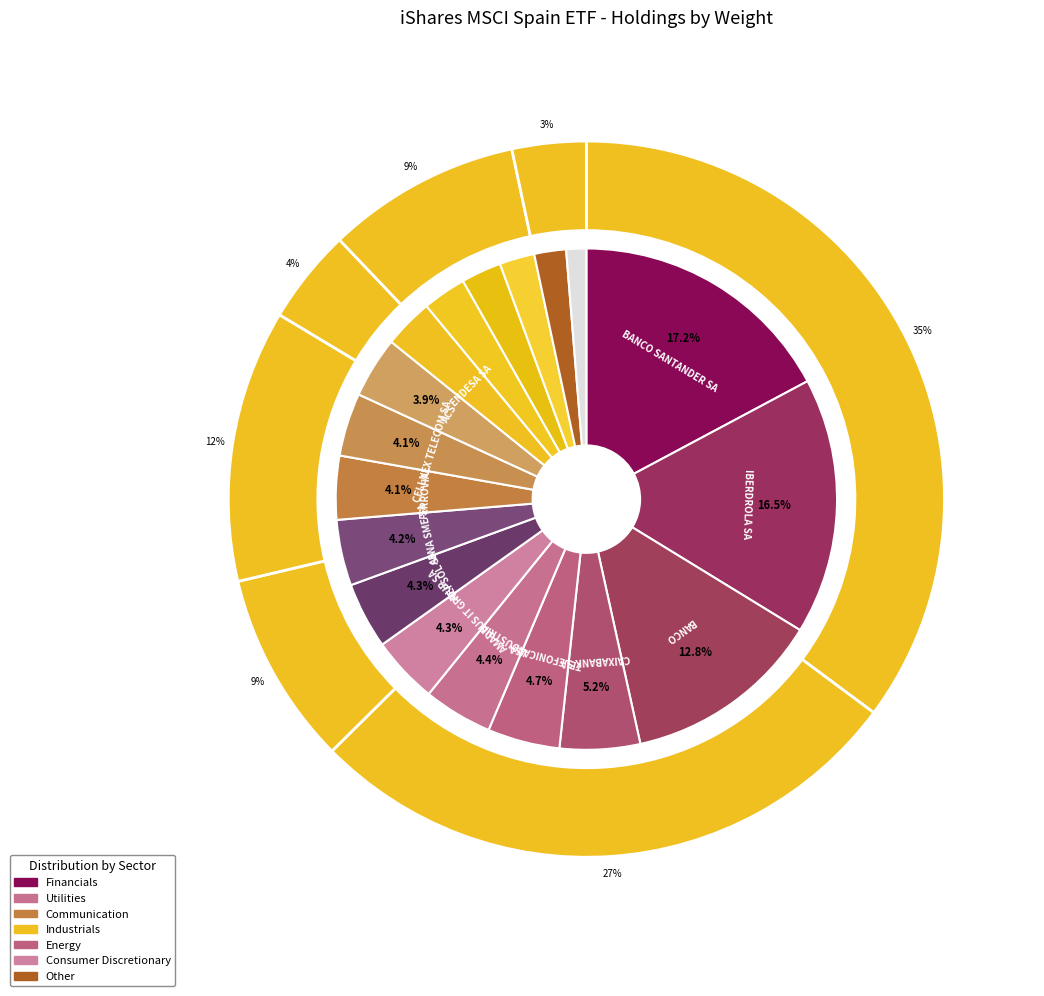

What is the smallest slice in the pie chart?

Other